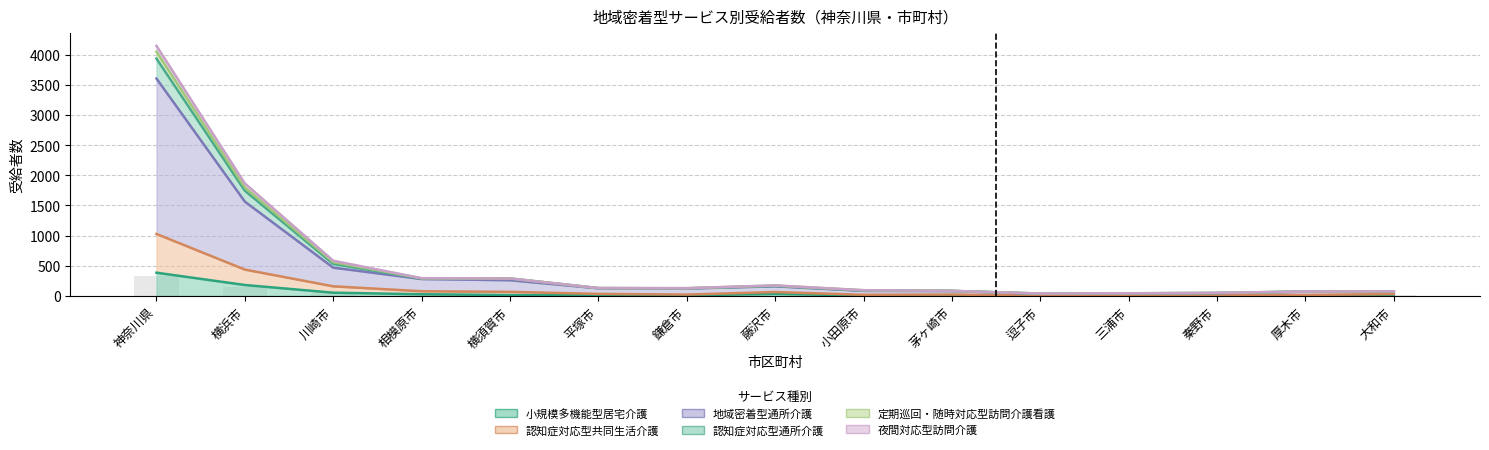

The 小規模多機能型居宅介護 series shows 11.0 at 平塚市. True or false?

True